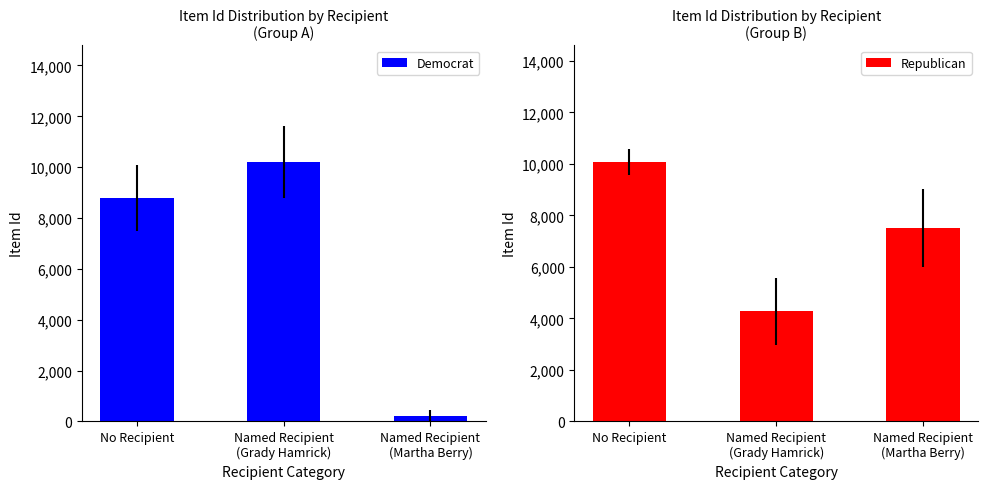

What position from the left is Named Recipient
(Grady Hamrick)?

2